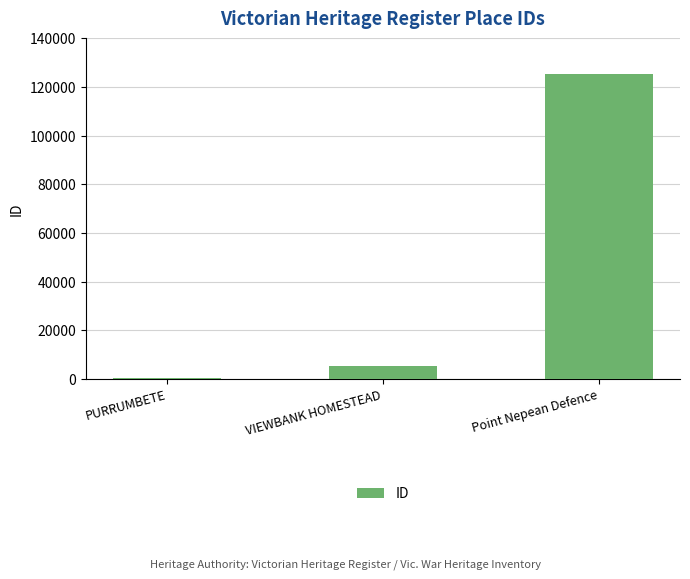

Which category has the highest value across all series?

Point Nepean Defence